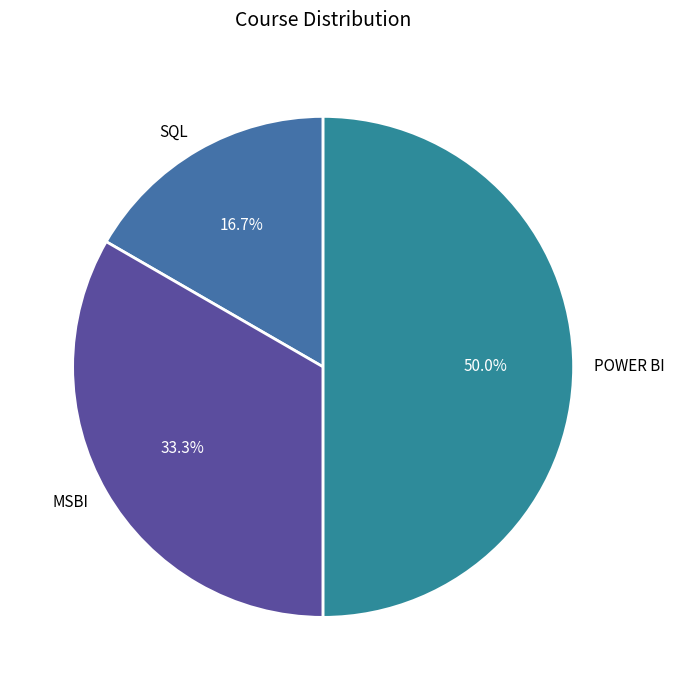

Is SQL the majority of the pie?

No